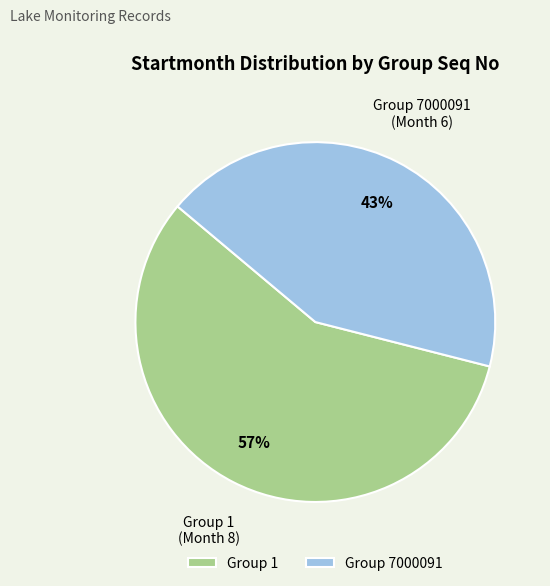

Which category accounts for the majority?

Group 1